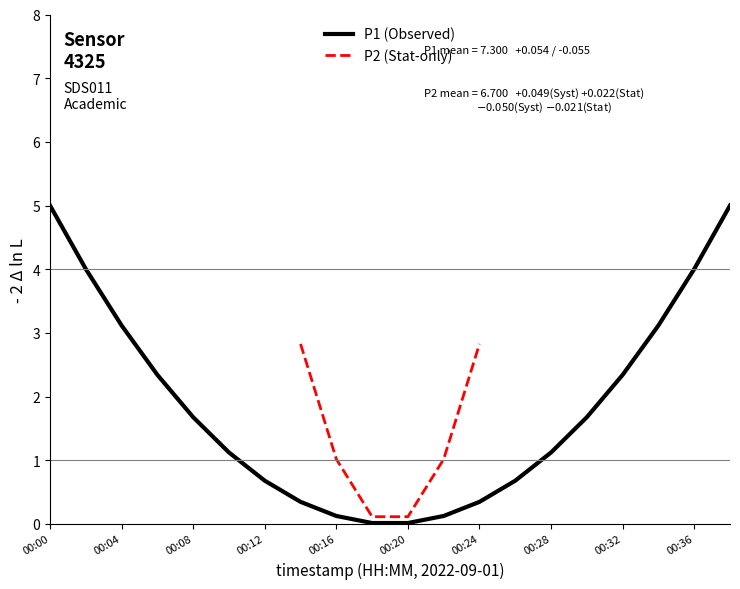

How many lines are shown in the chart?

2